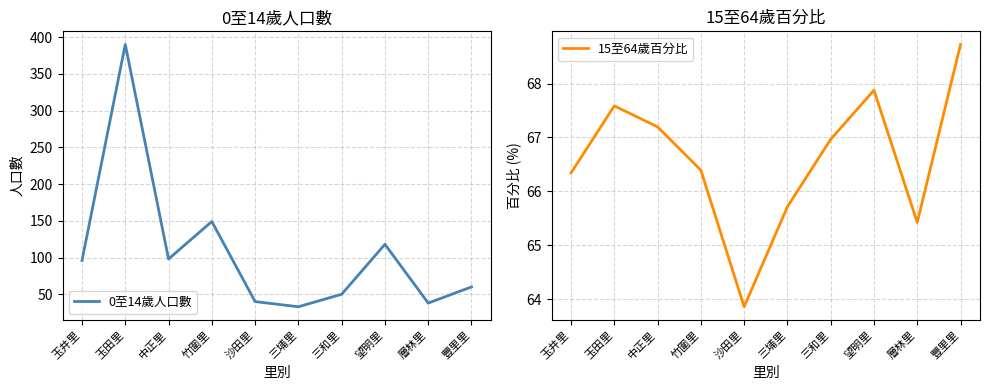

At how many categories does at least one series exceed 108?

3